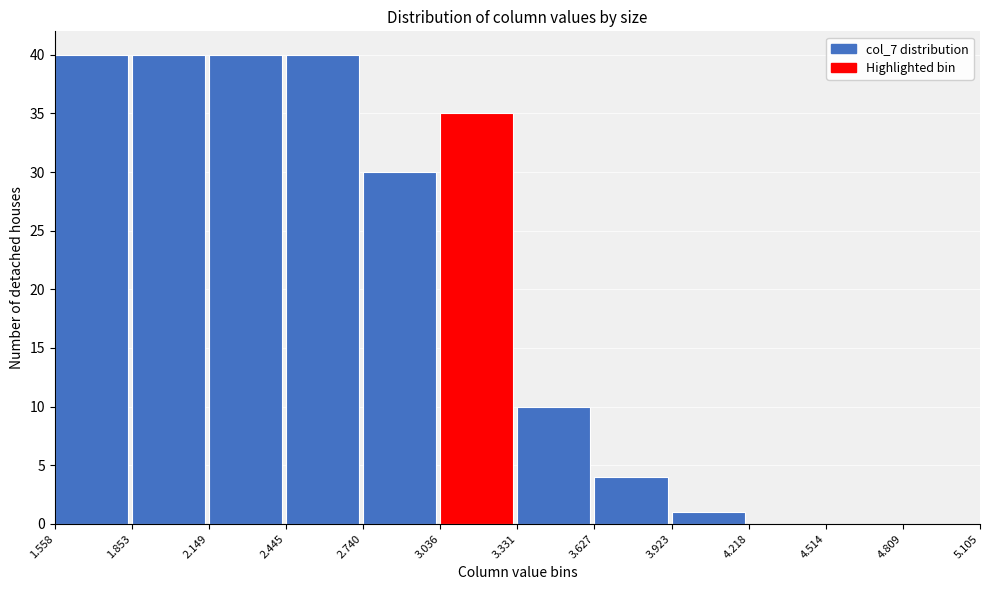

How tall is the bar that spans 3.627 to 3.923 on the x-axis? The values are not printed on the chart, so give them approximately, as read against the axis.

4